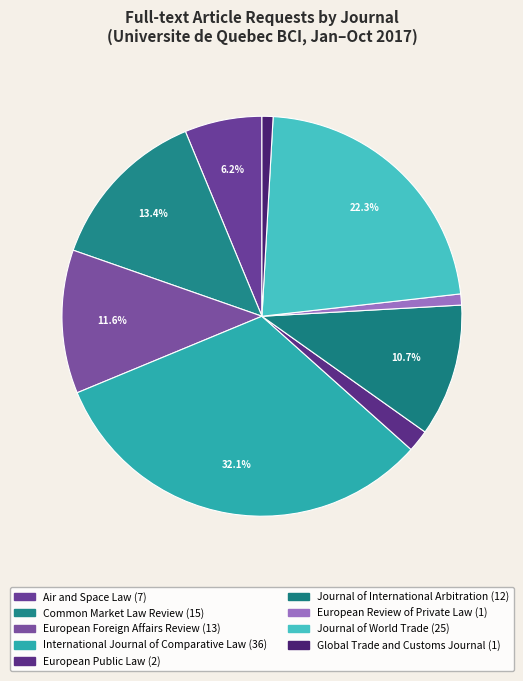

How many segments does this pie chart have?

9